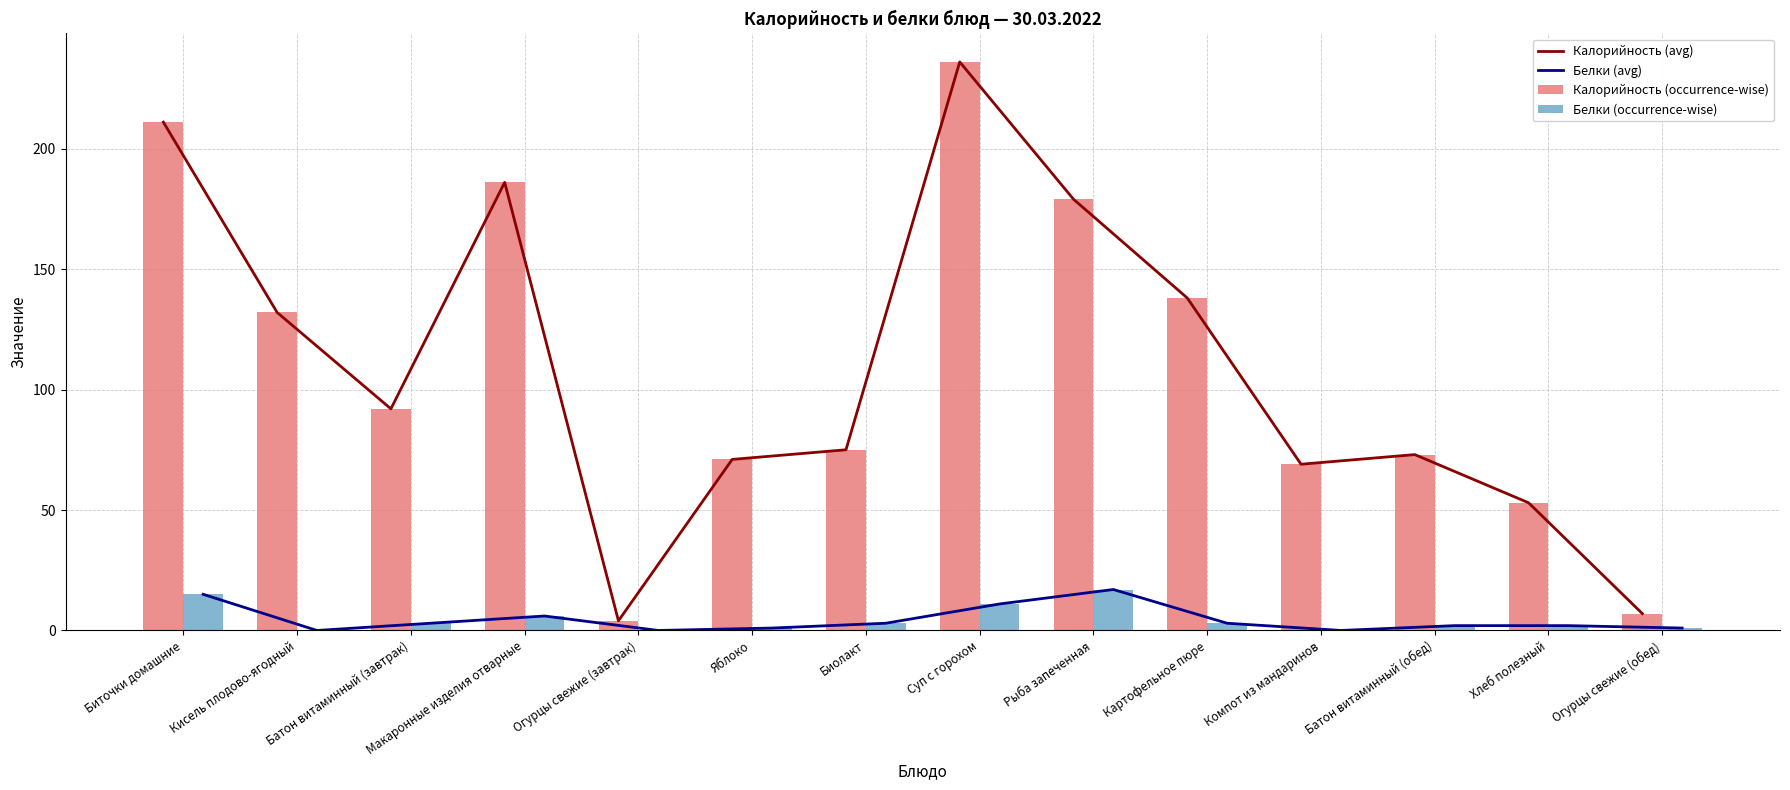

What value does the Калорийность (avg) series have at Кисель плодово-ягодный?

132